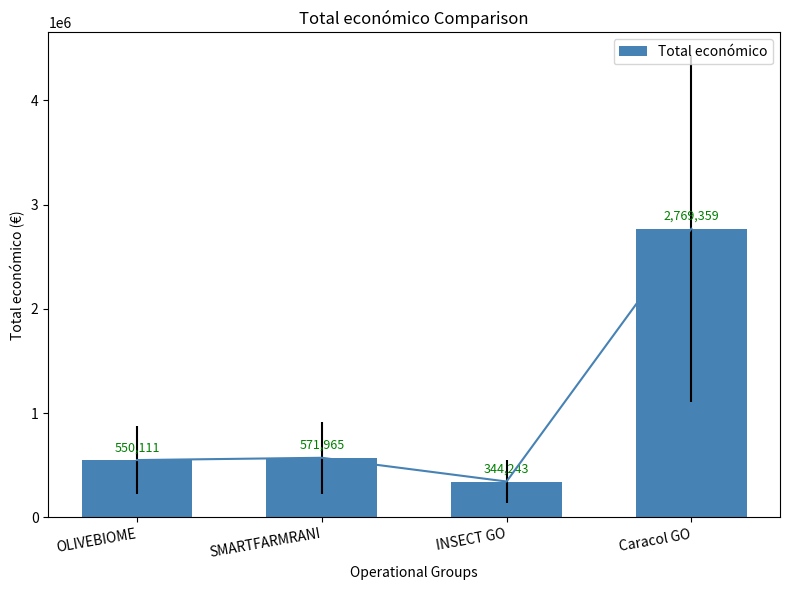

What is the label of the 4th bar from the left?

Caracol GO